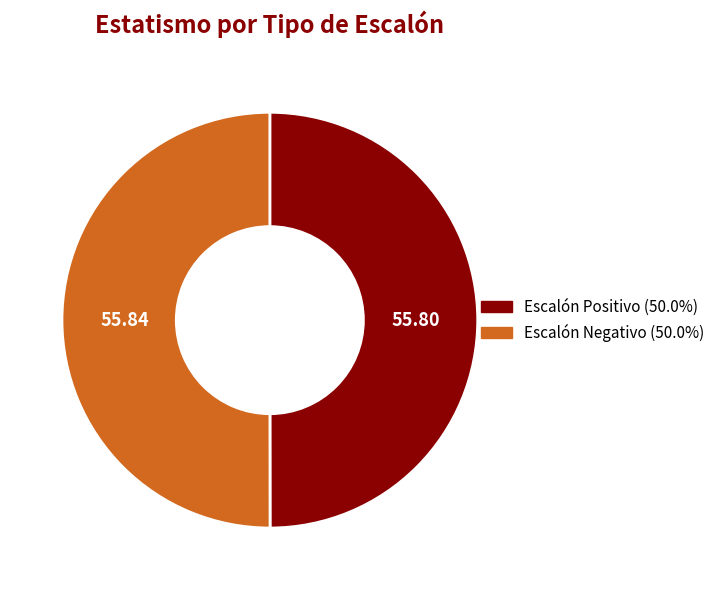

Do Escalón Positivo and Escalón Negativo together represent more than half of the pie?

Yes